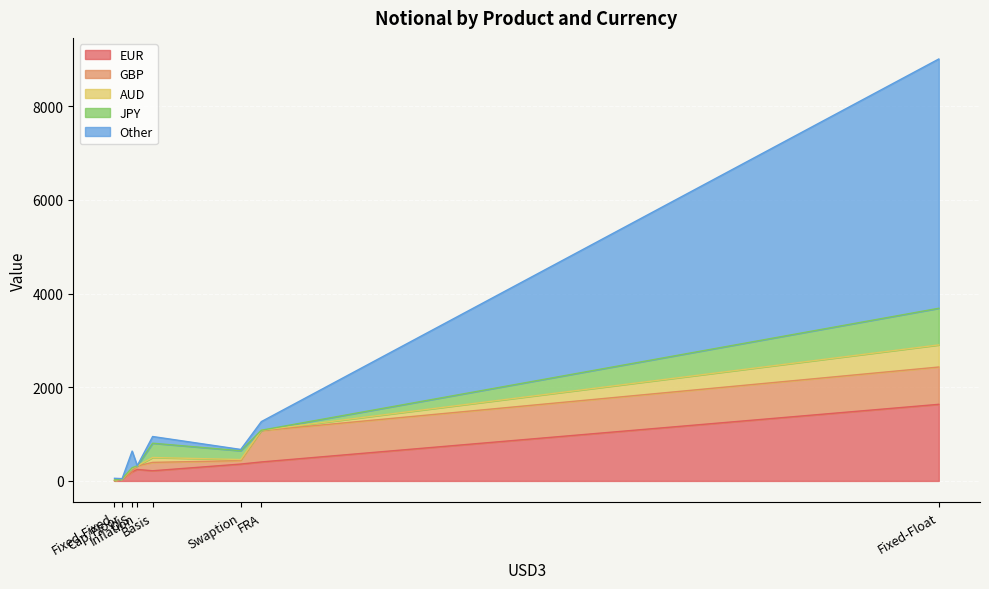

Does the chart display data point markers on the line(s)?

No